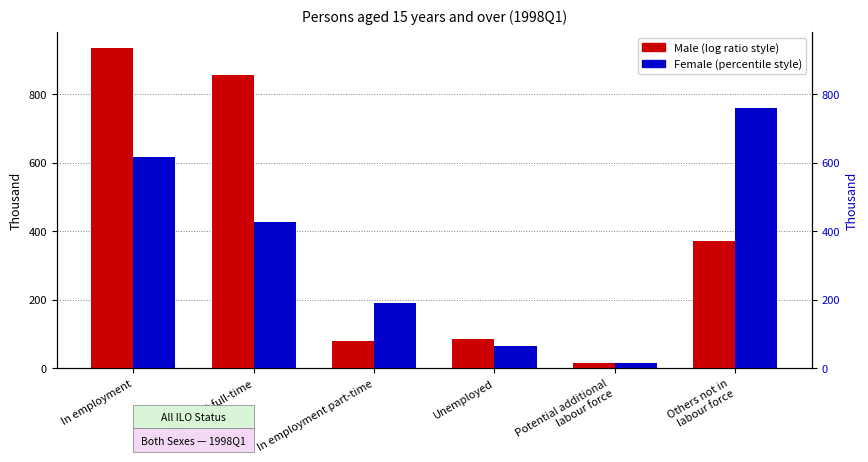

How many groups of bars are there?

6